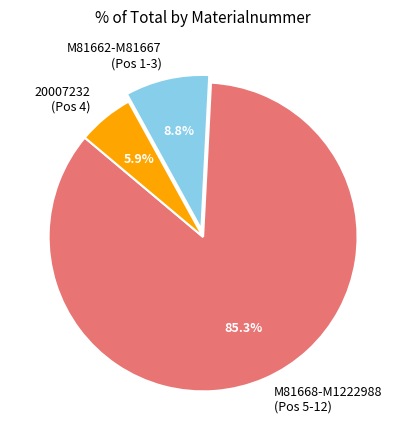

How many slices are in this pie chart?

3